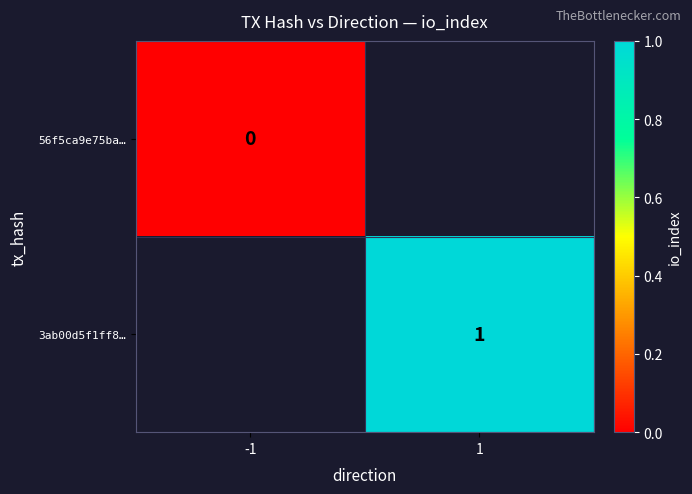

True or false: 3ab00d5f1ff8… has a value of 1 at 1.

True